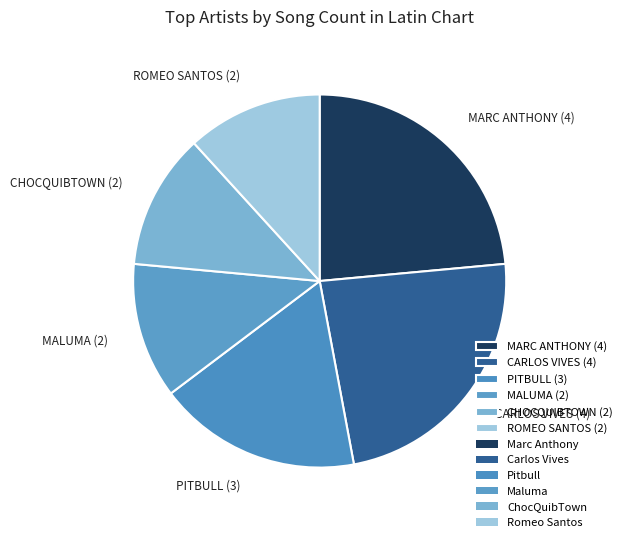

Which has a higher value, CARLOS VIVES (4) or MALUMA (2)?

CARLOS VIVES (4)